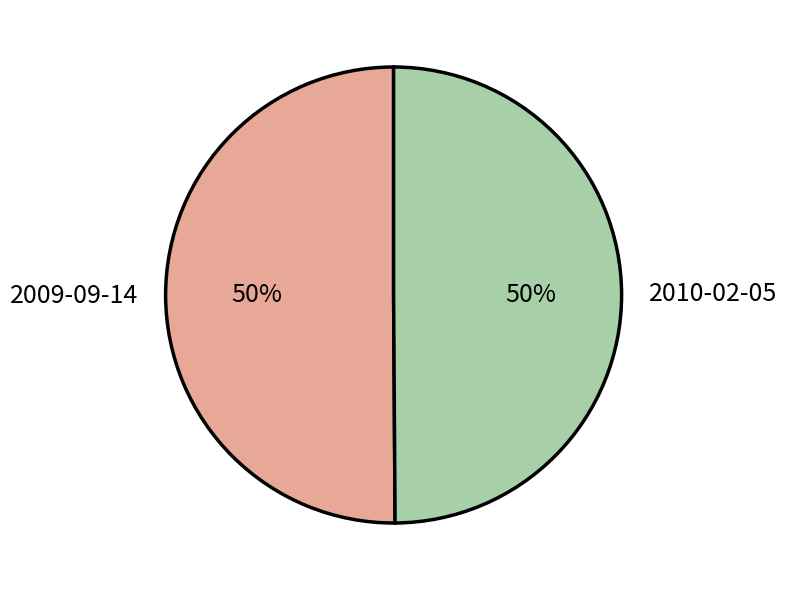

The 2010-02-05 slice represents 62% of the pie. True or false?

False